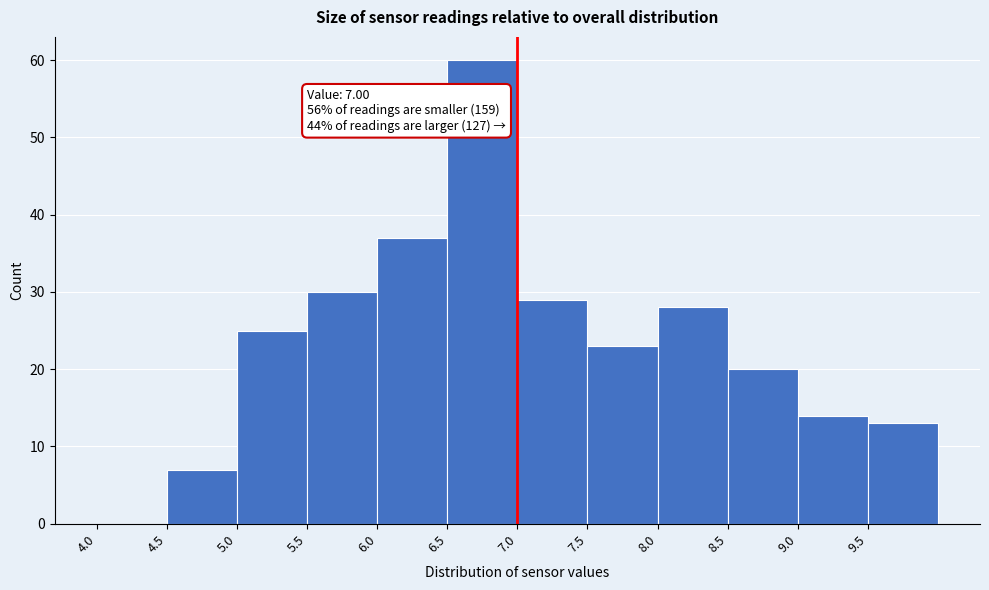

Which range on the x-axis has the tallest bar?

6.5 to 7.0